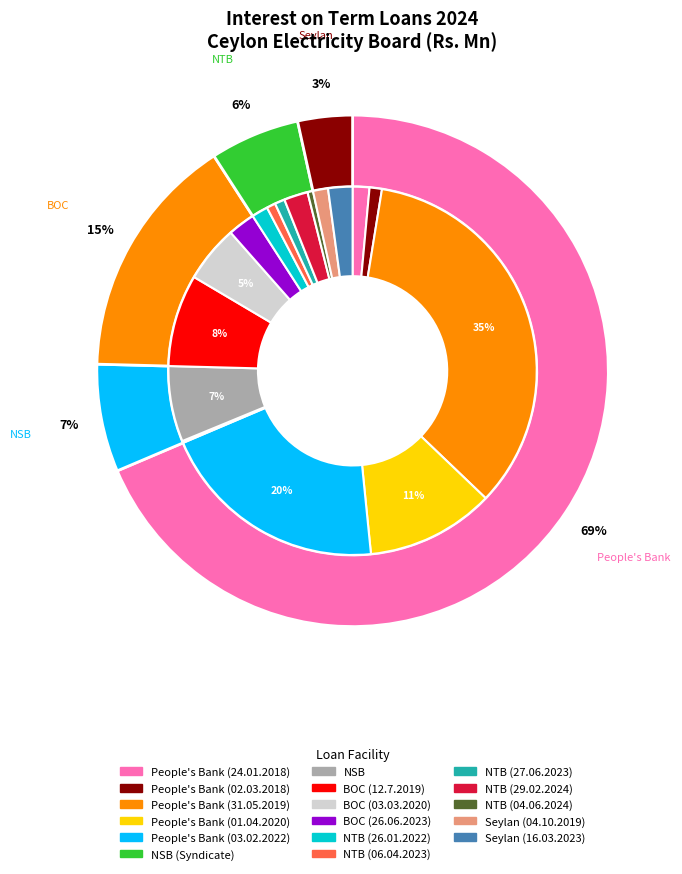

To the nearest percent, what portion does NSB represent?

7%